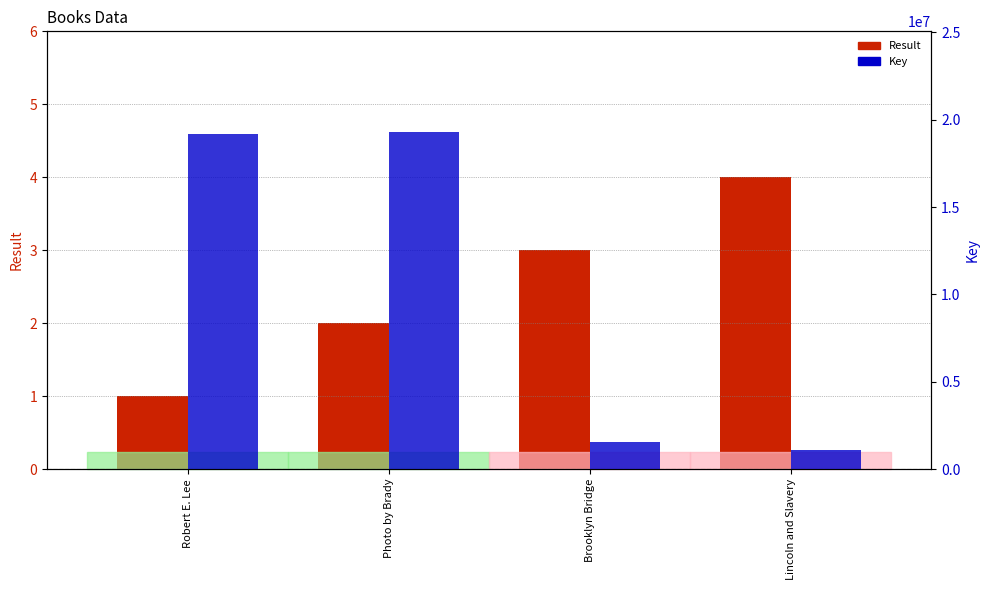

What is the label of the 2nd bar from the right?

Brooklyn Bridge